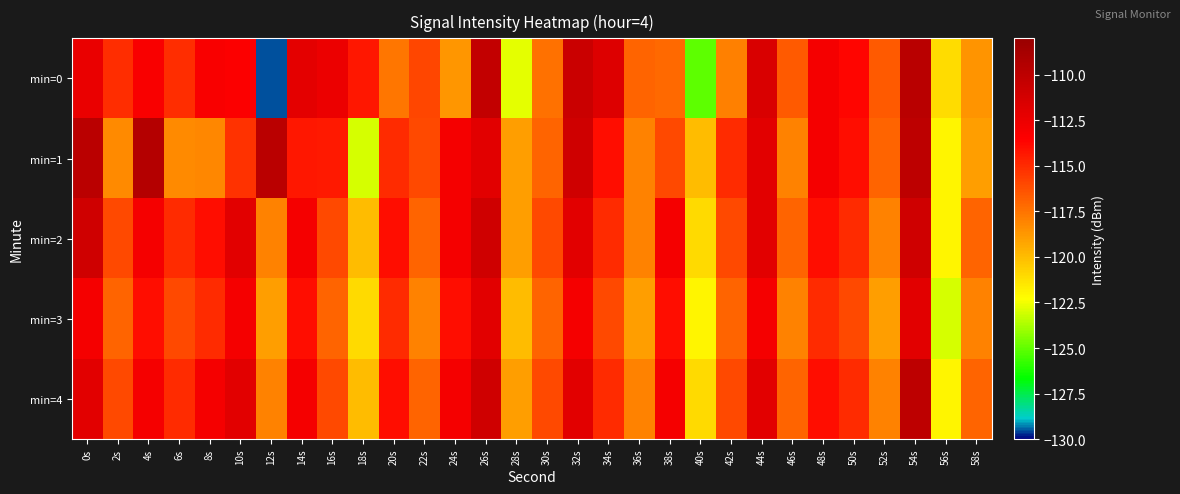

Count the number of data series in this chart.

5